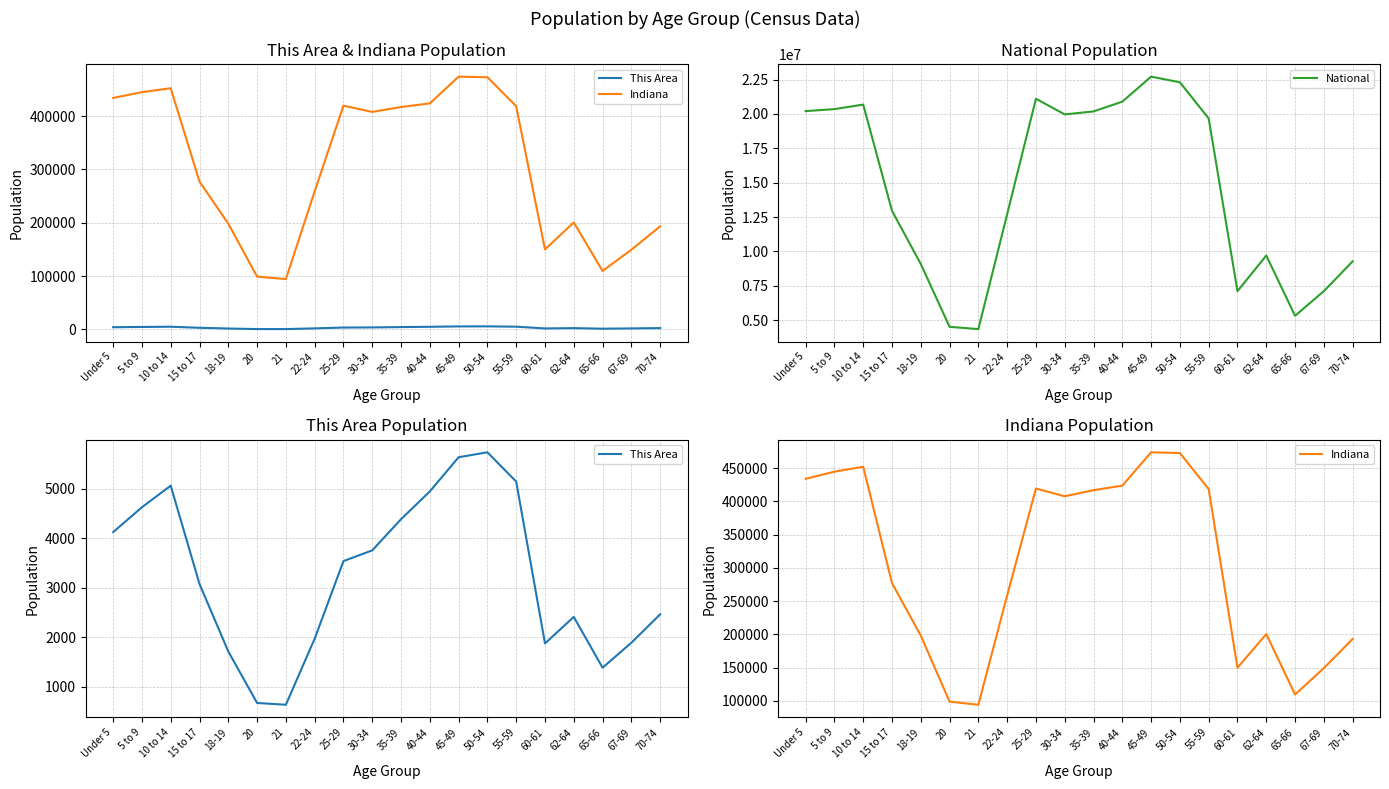

What is the difference between the National values at 5 to 9 and 18-19?

11262568